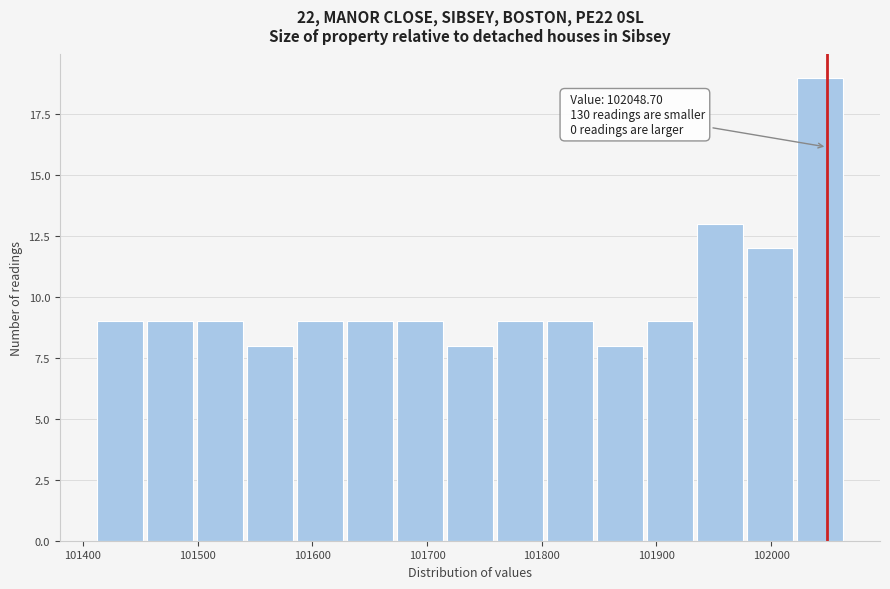

Over which range of the x-axis is the bar tallest?

102020 to 102060